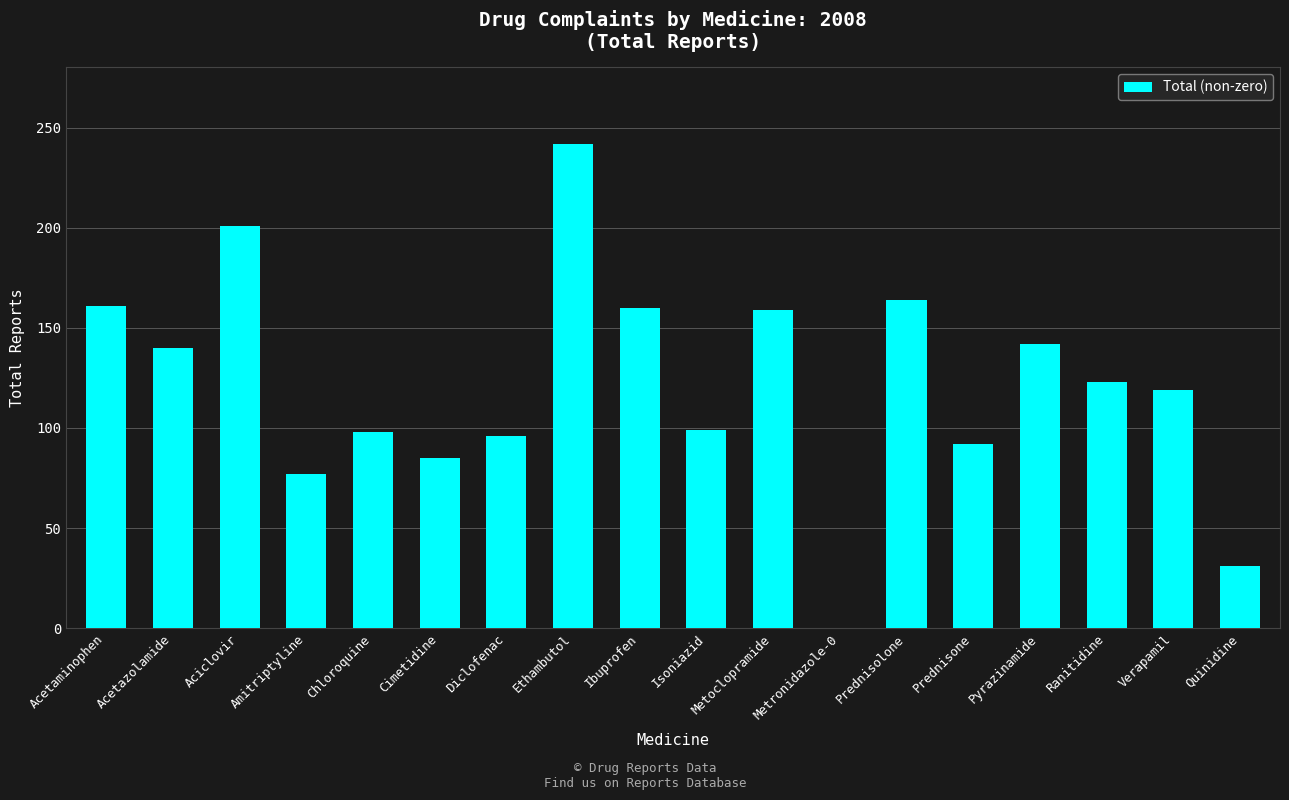

The value at Chloroquine is 98. True or false?

True